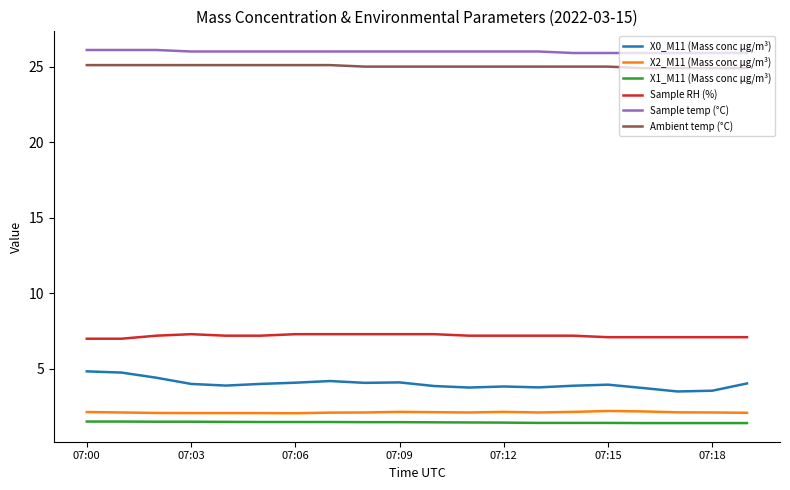

True or false: Ambient temp (°C) and X0_M11 (Mass conc μg/m³) cross at least once.

False